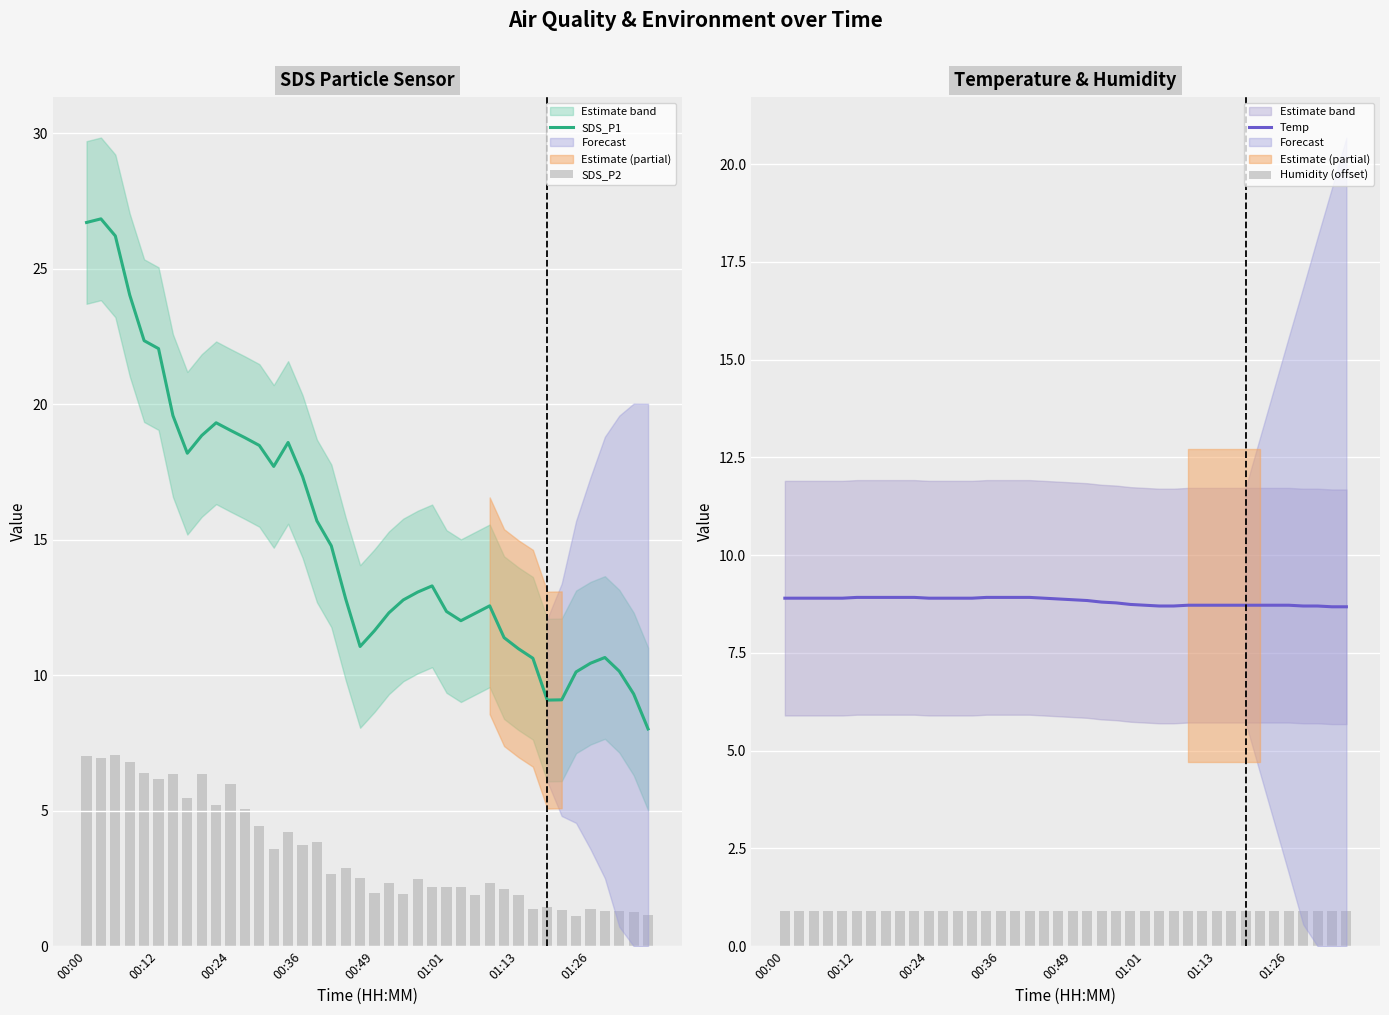

What is the maximum value for Temp?

8.9